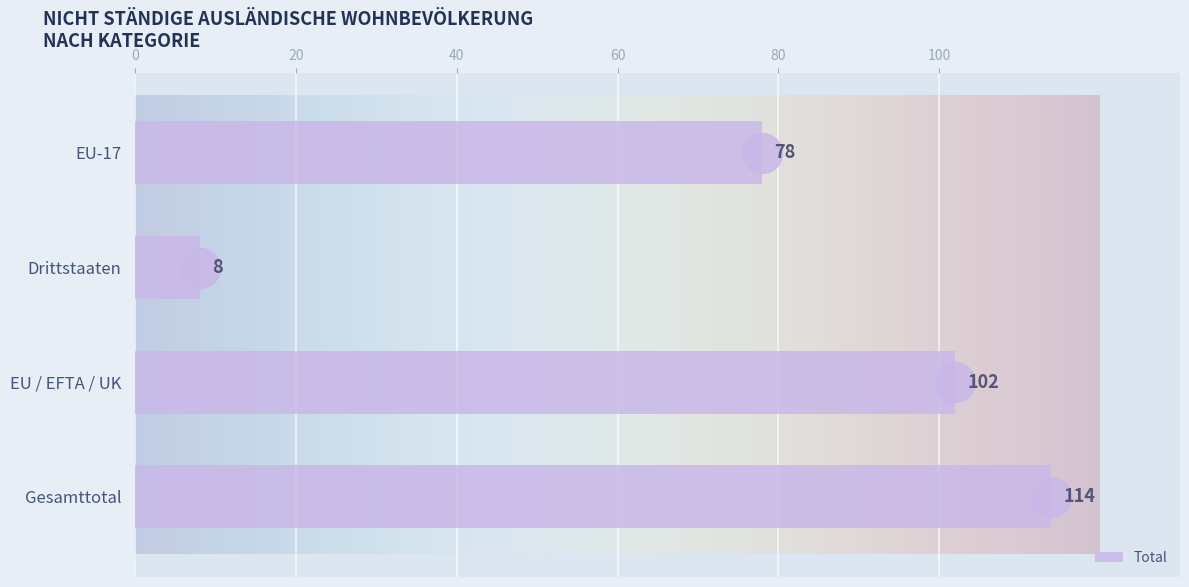

Which series has the widest spread of Y values?

Total